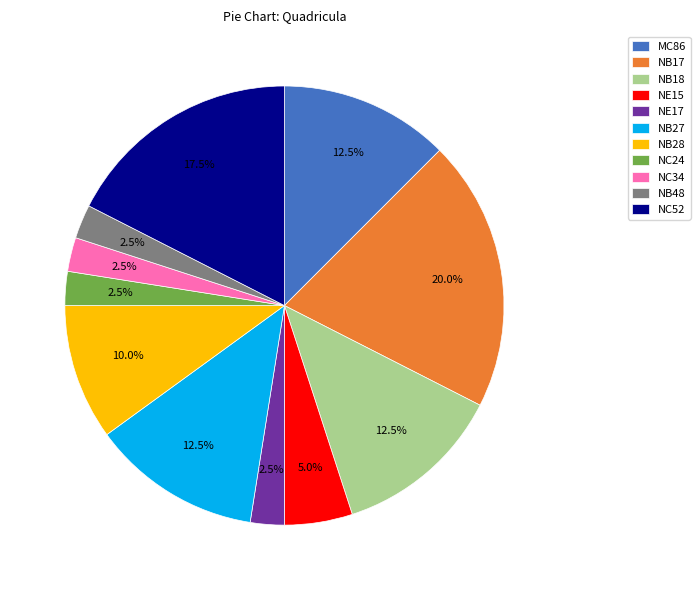

To the nearest percent, what portion does NB17 represent?

20%